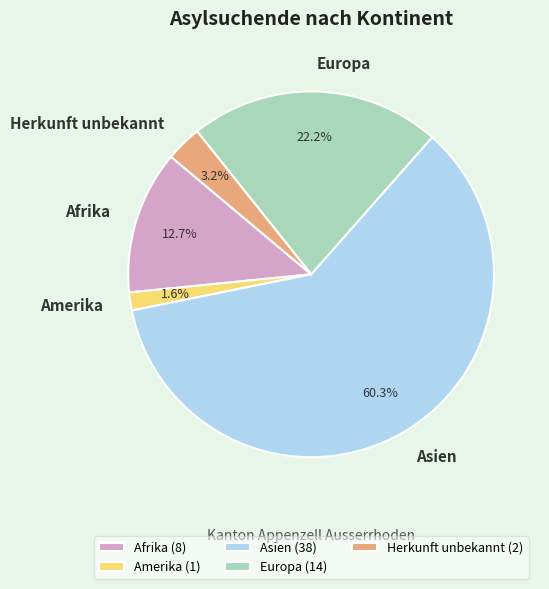

What is the smallest slice in the pie chart?

Amerika